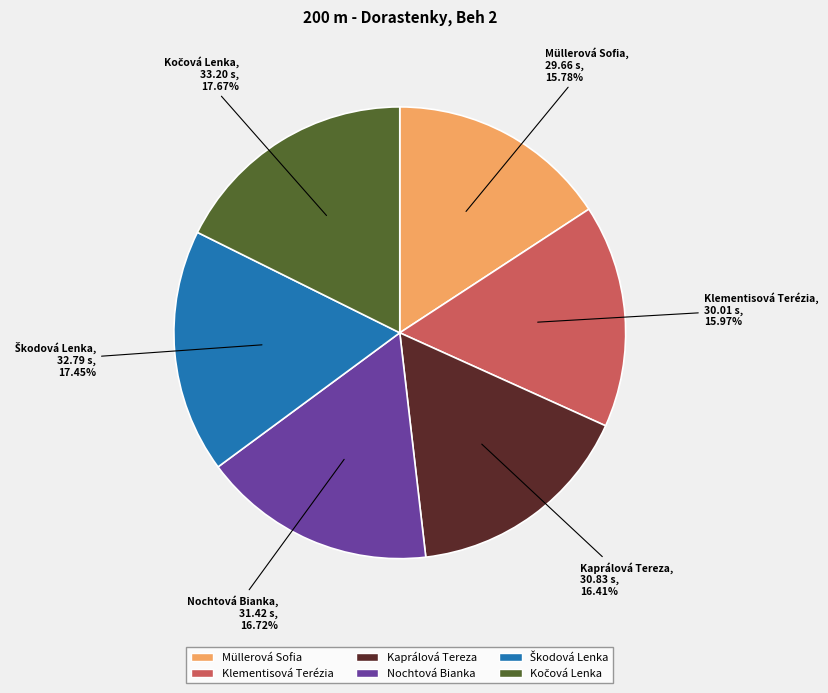

Between Nochtová Bianka and Müllerová Sofia, which is larger?

Nochtová Bianka